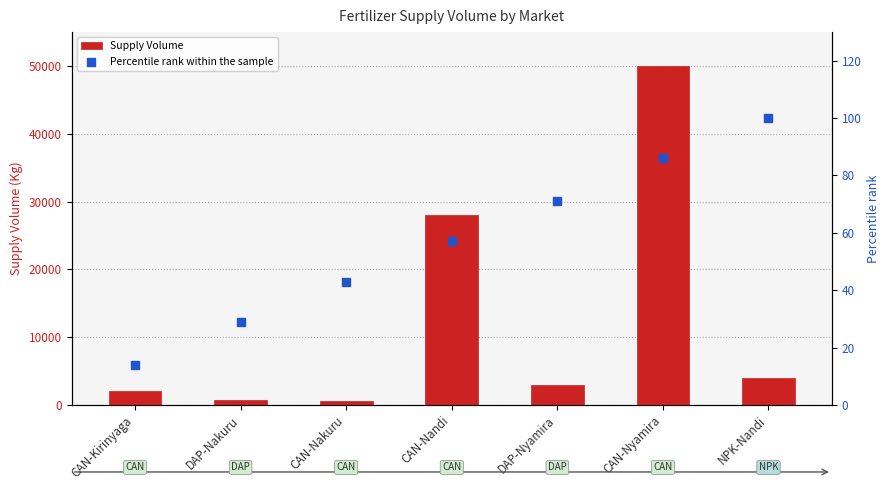

What is the total value across all series at CAN-Nakuru?

543